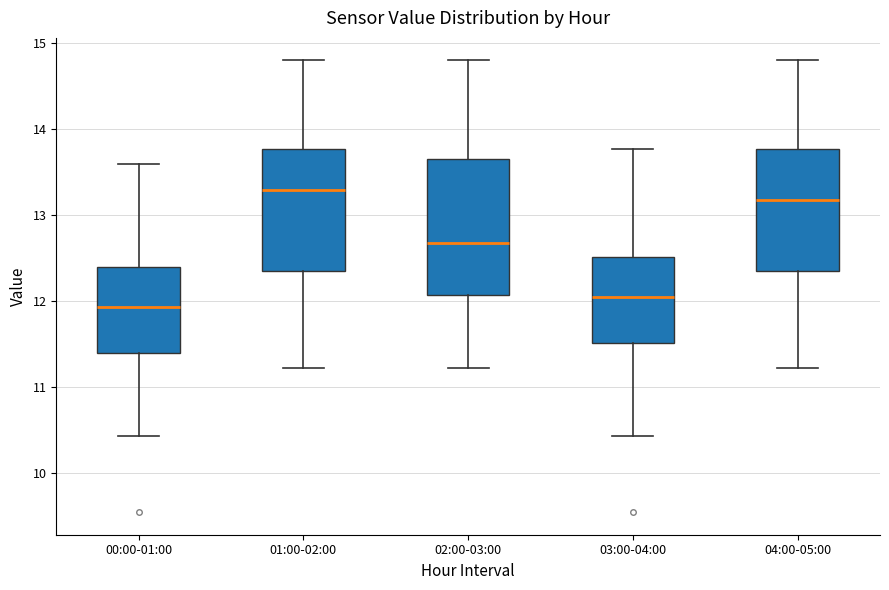

Where does the median line of the box for 03:00-04:00 sit on the y-axis? The values are not printed on the chart, so give them approximately, as read against the axis.

12.1